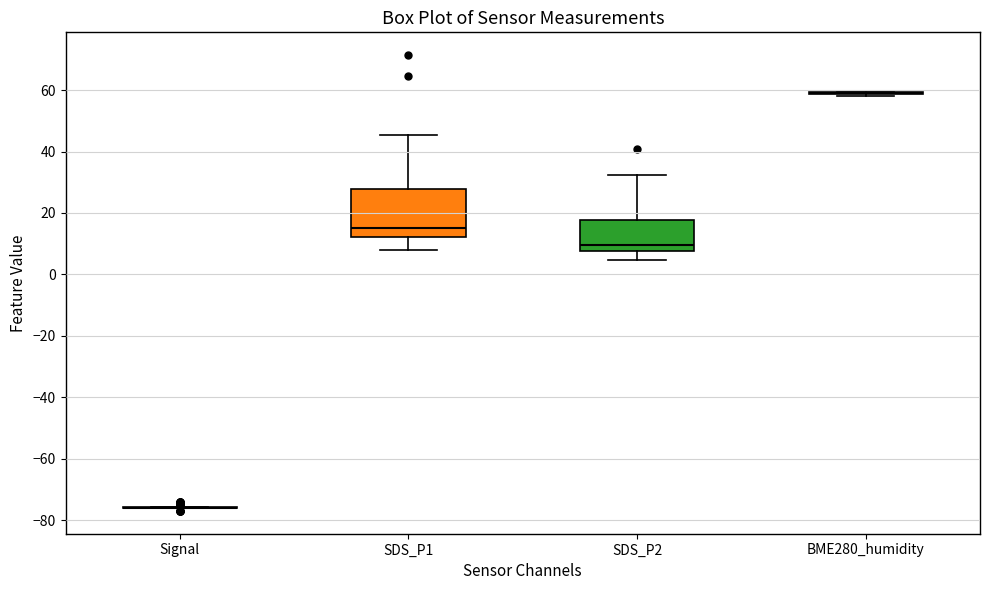

Where does the median line of the box for SDS_P1 sit on the y-axis? The values are not printed on the chart, so give them approximately, as read against the axis.

16